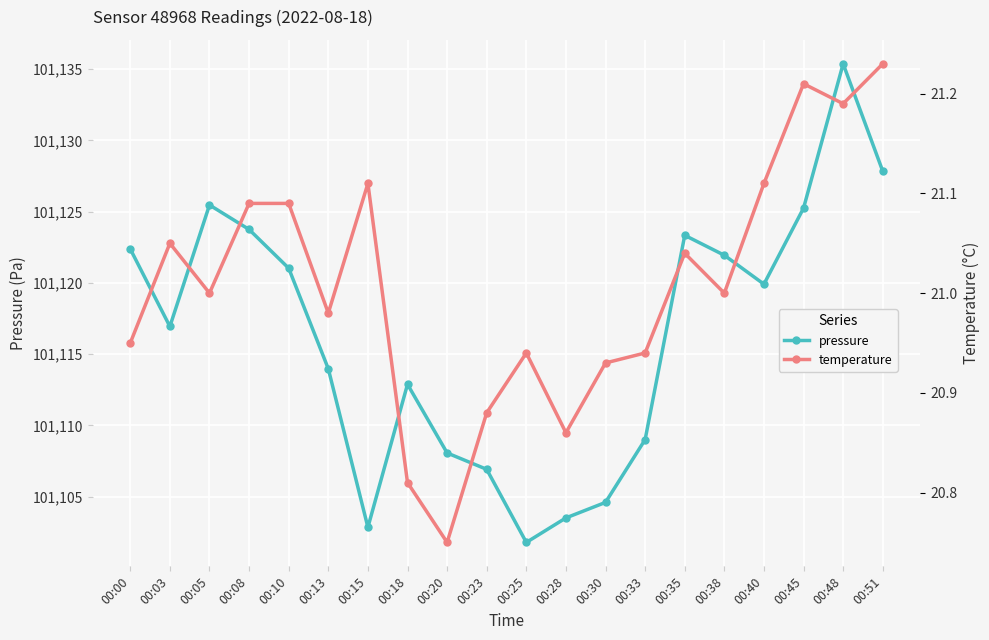

In temperature, how many points are lower than both neighbors (excluding endpoints)?

6